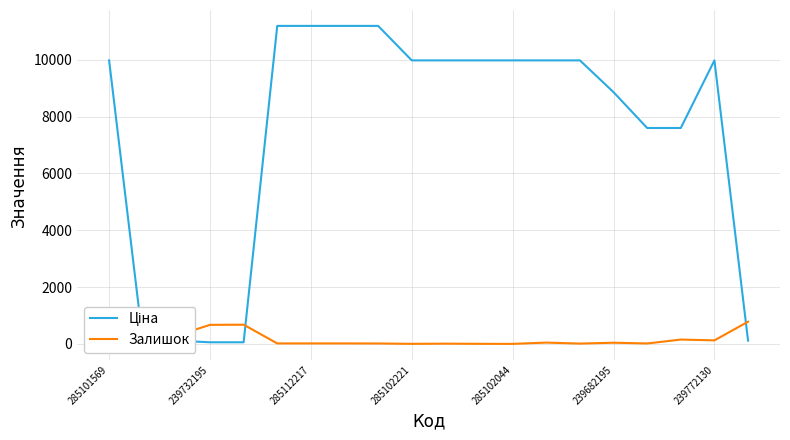

What is the average value of the Залишок series?

155.7